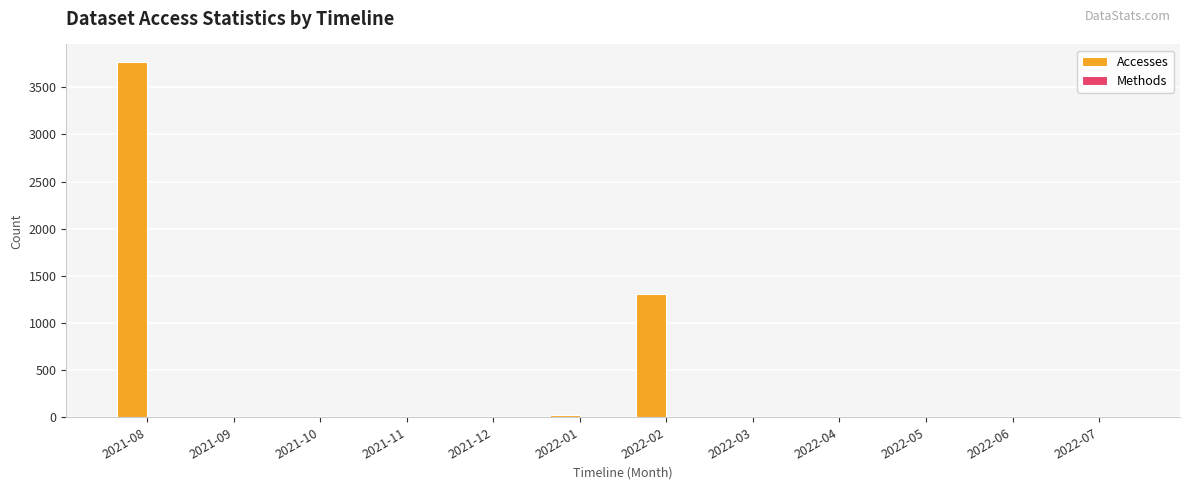

What is the maximum value for Accesses?

3767